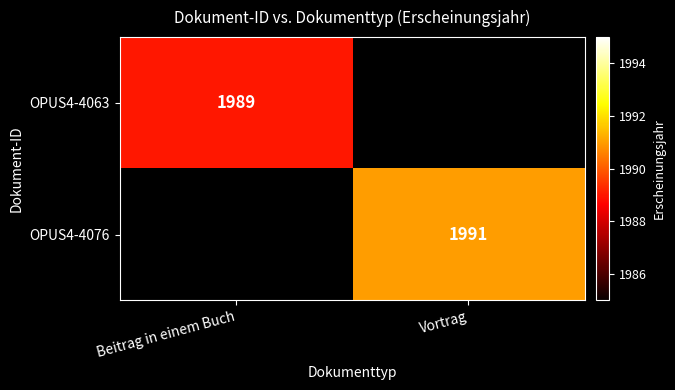

How many data points does each series have?

2